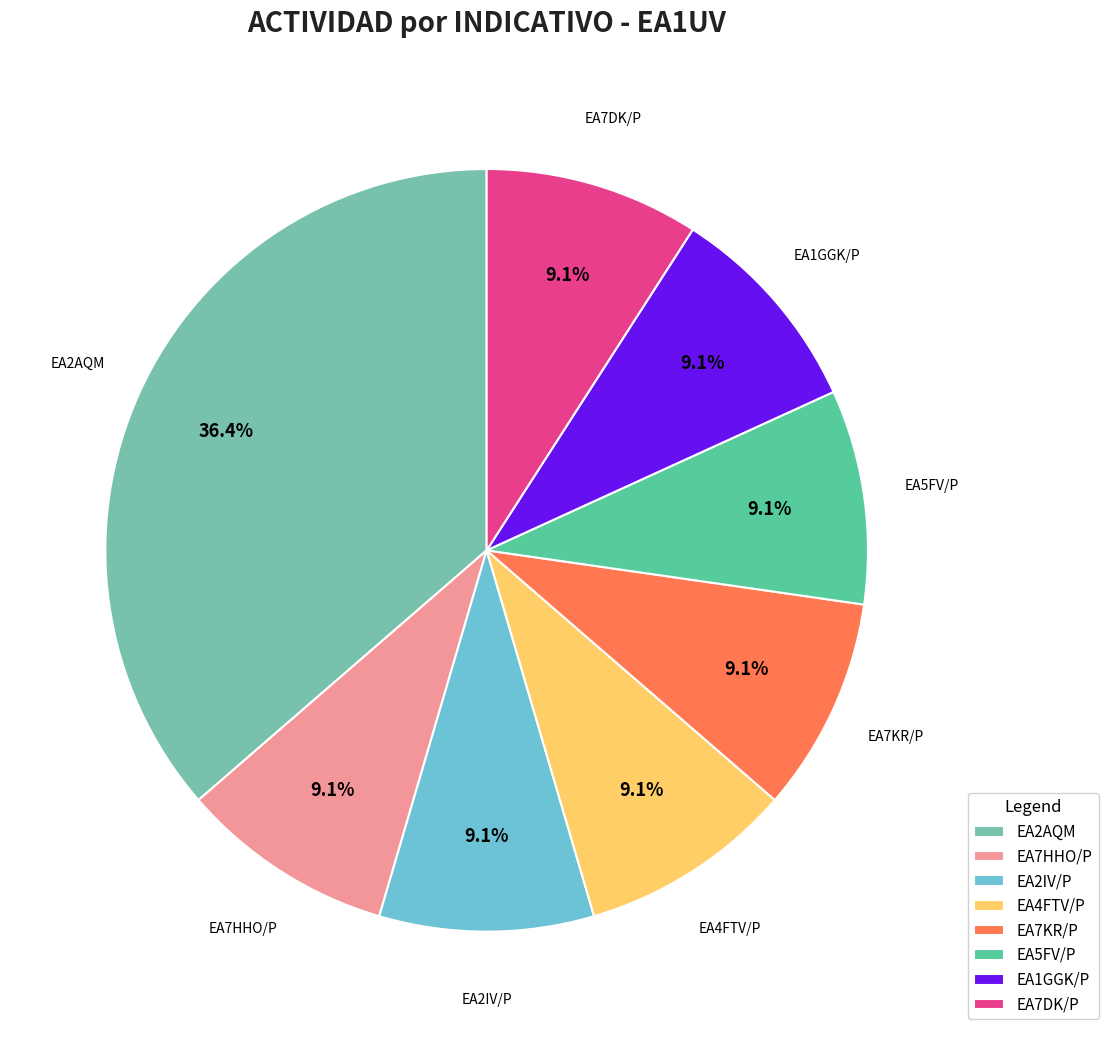

How many segments does this pie chart have?

8